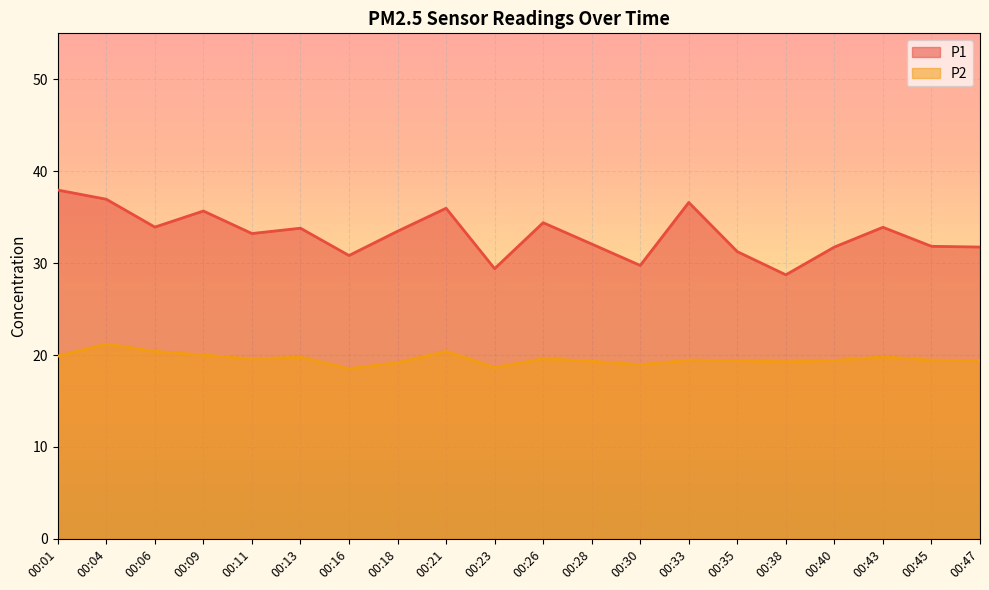

Rank the series by their maximum value, from lowest to highest.

P2, P1